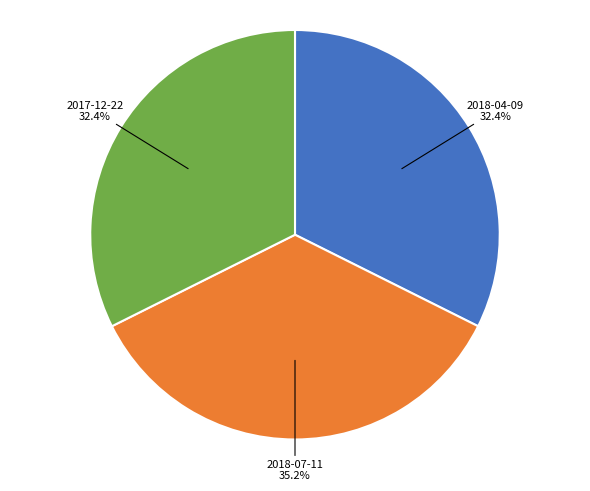

To the nearest percent, what is the difference between the 2017-12-22 and 2018-07-11 slice percentages?

3%